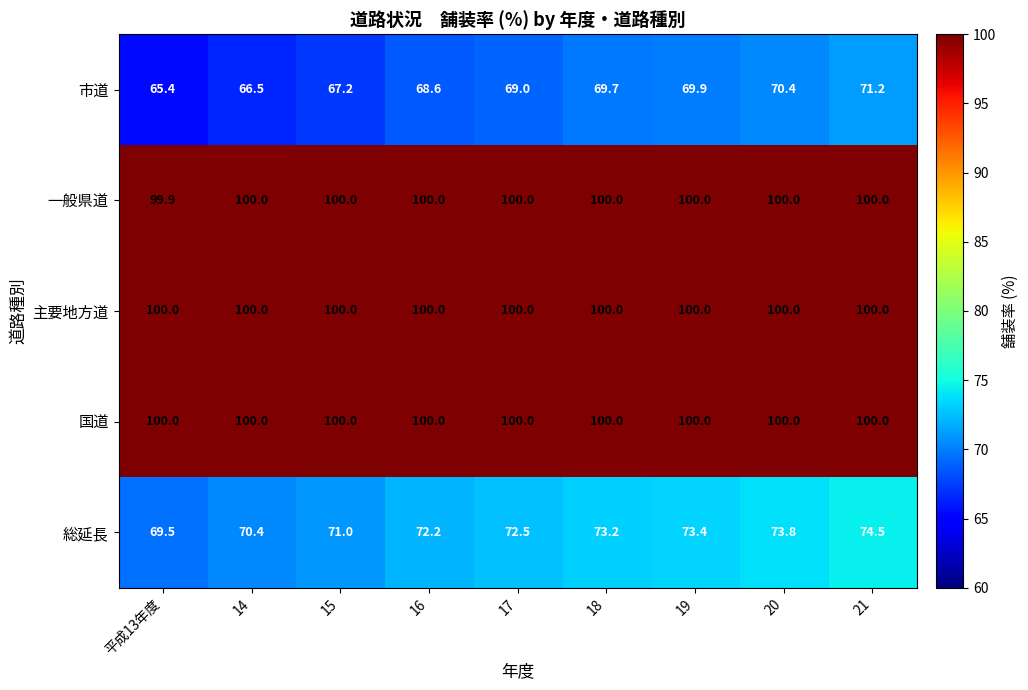

At how many categories does at least one series exceed 95?

9